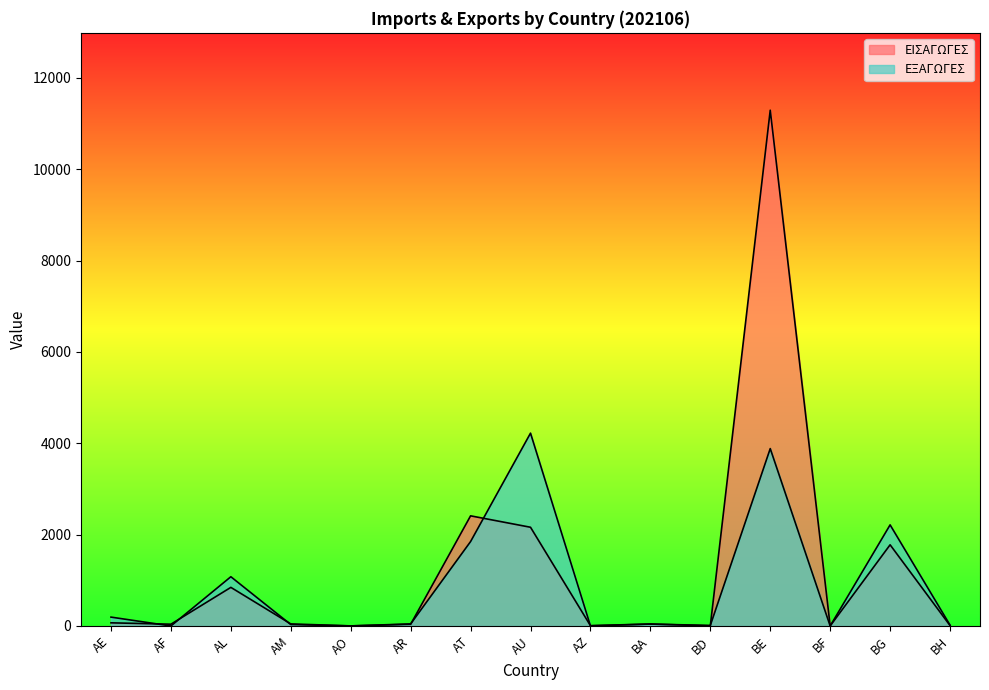

What is the value of the ΕΞΑΓΩΓΕΣ point at the 9th from the left?

3